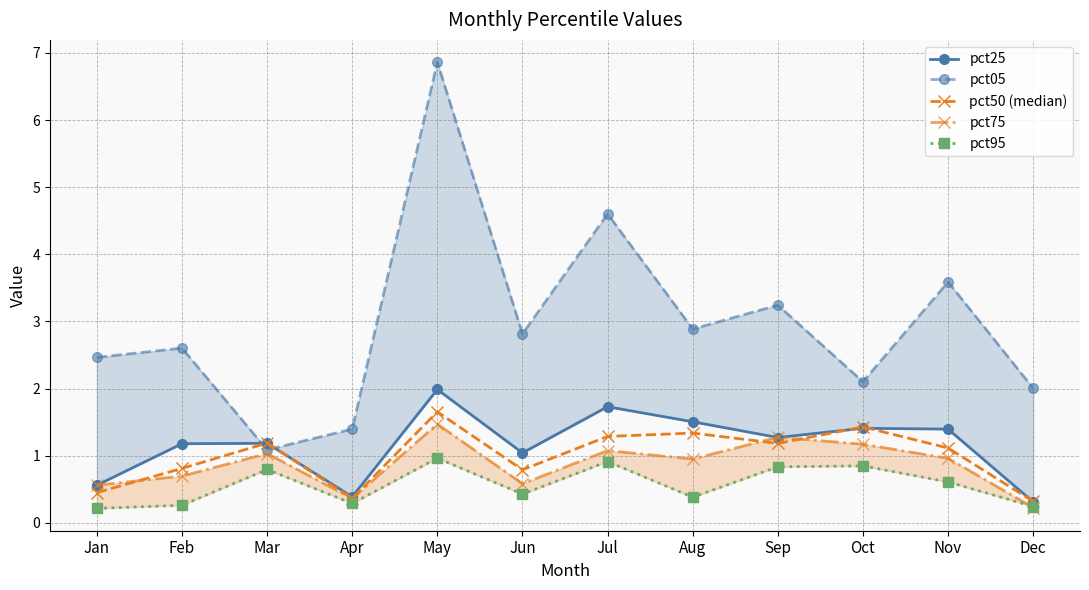

At which category does the chart reach its minimum across all series?

Jan